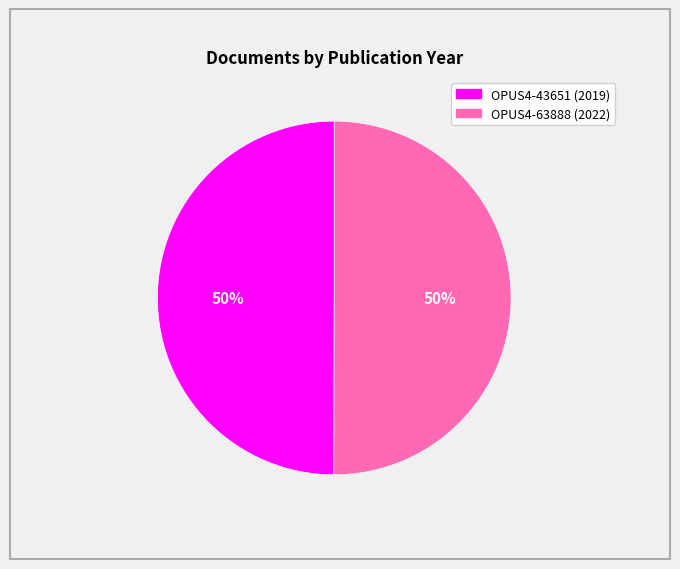

True or false: OPUS4-63888 accounts for 50% of the total.

True